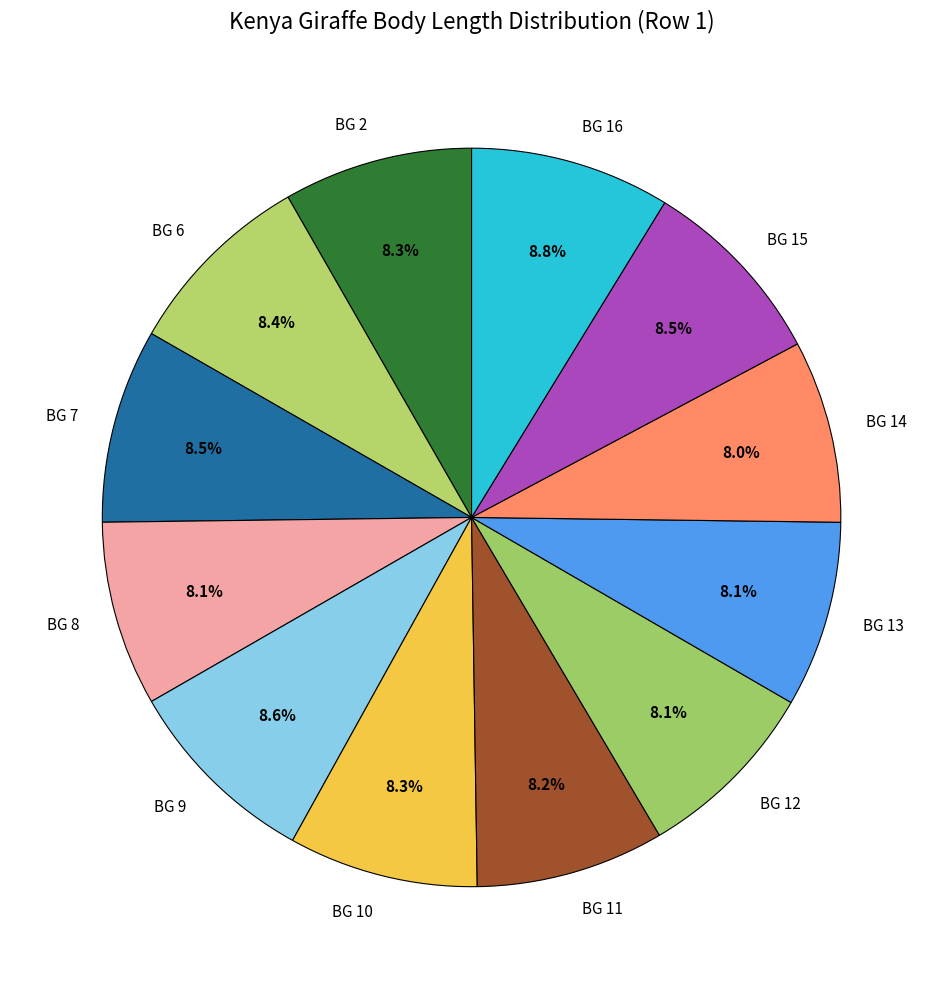

To the nearest percent, what is the combined percentage of BG 8 and BG 6?

17%